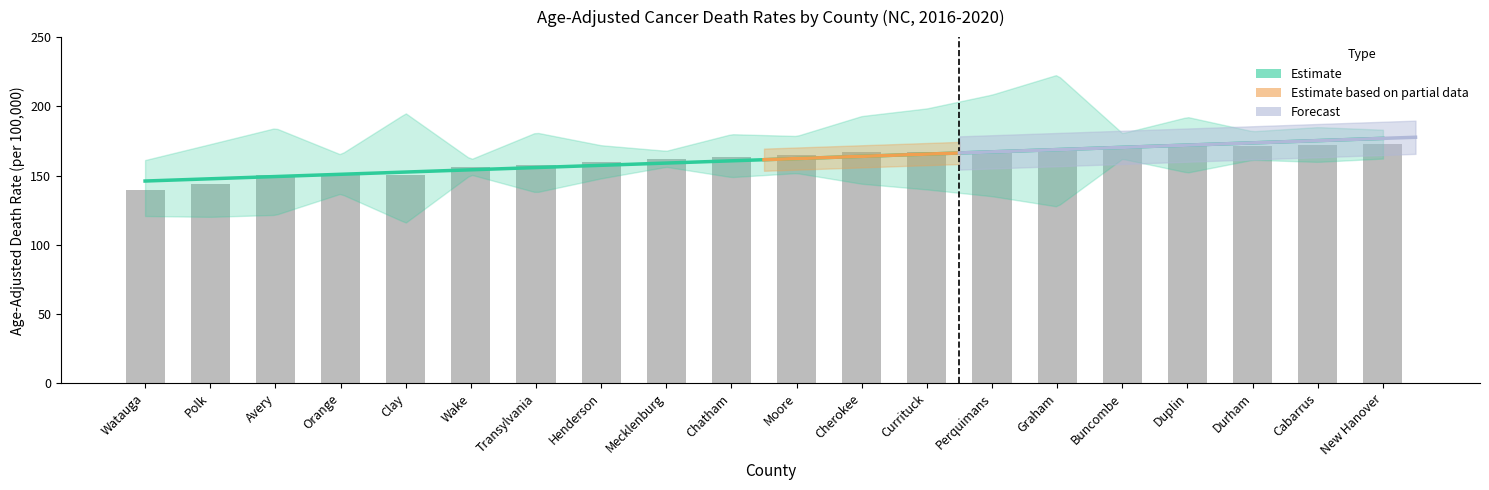

What is the value of the Upper CI bar at the 2nd from the left?

172.7